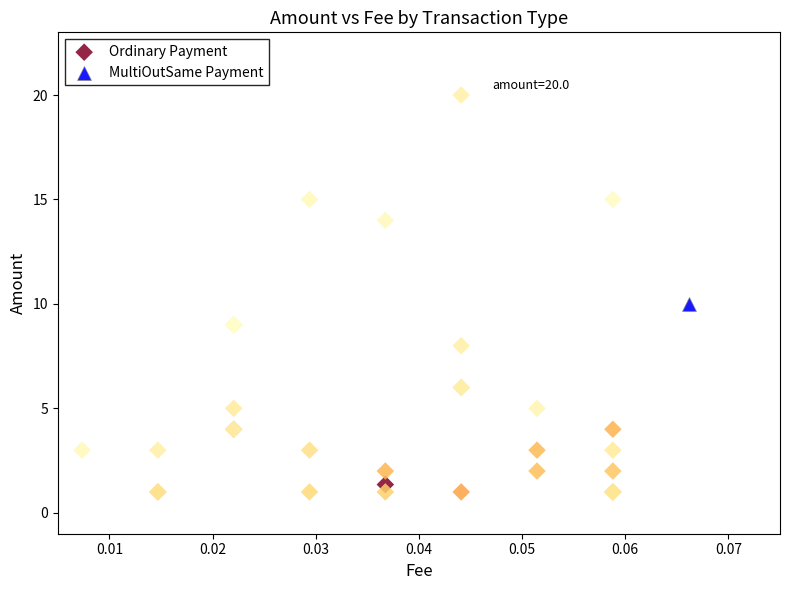

What are all the series names shown in the legend?

Ordinary Payment, MultiOutSame Payment